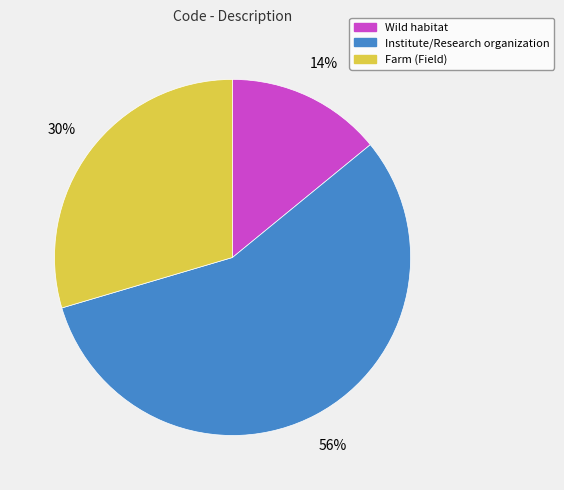

Count the number of slices in the pie.

3